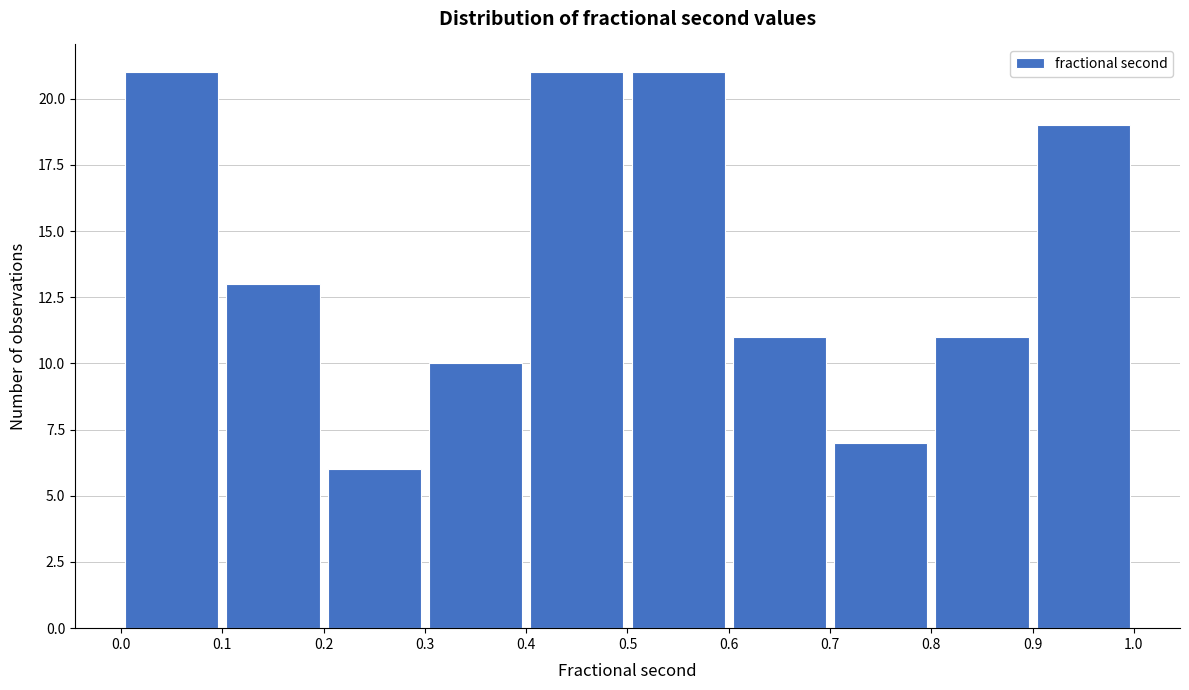

What is the height of the bar covering 0.9 to 1.0 on the x-axis? The values are not printed on the chart, so give them approximately, as read against the axis.

19